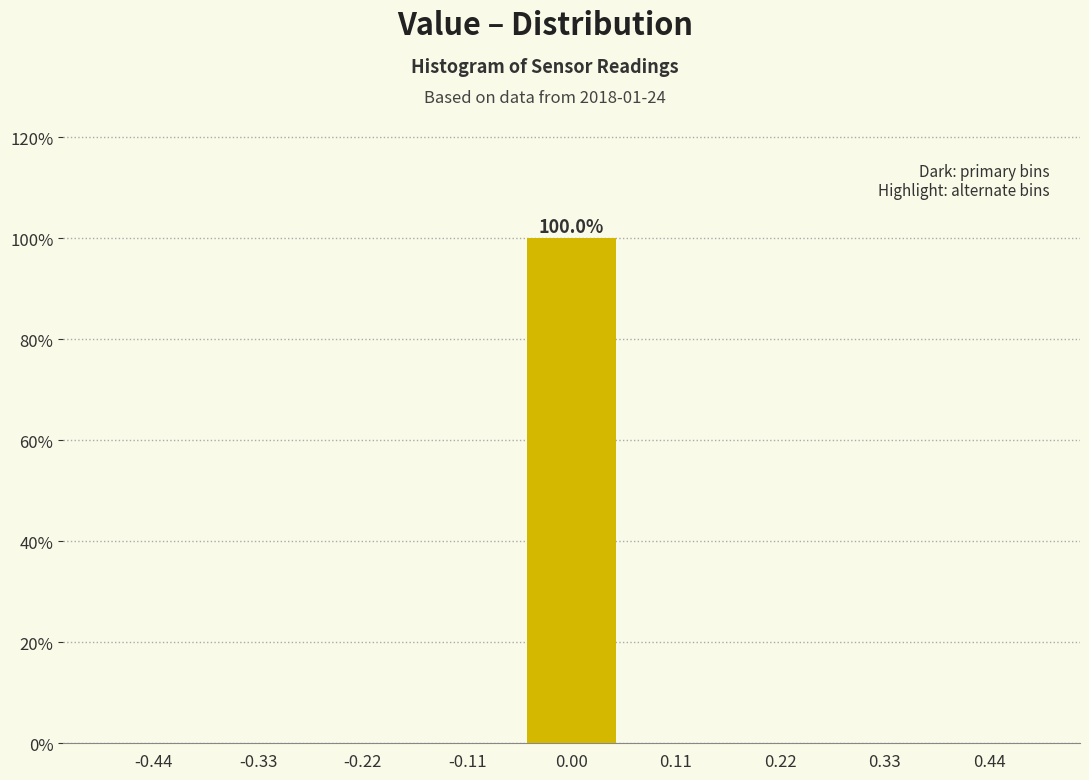

Over which range of the x-axis is the bar tallest?

-0.06 to 0.06